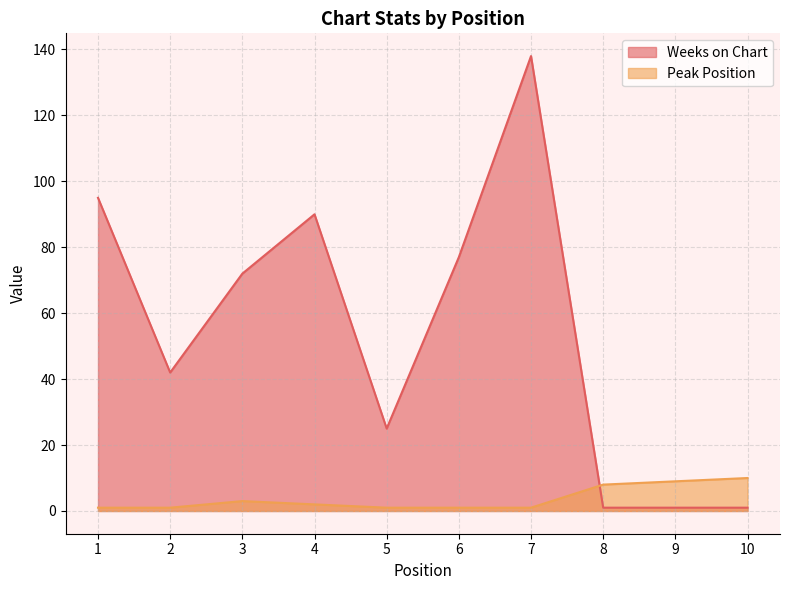

Reading left to right, transcribe all the data shown in this chart.

Weeks on Chart: 1=95	2=42	3=72	4=90	5=25	6=77	7=138	8=1	9=1	10=1
Peak Position: 1=1	2=1	3=3	4=2	5=1	6=1	7=1	8=8	9=9	10=10